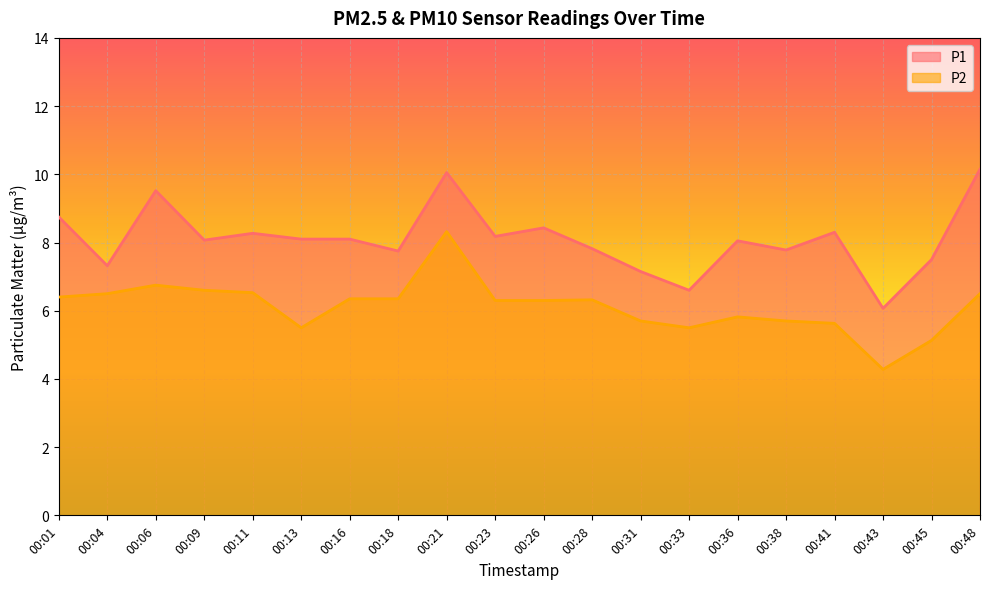

List the series in order of their overall mean, highest first.

P1, P2